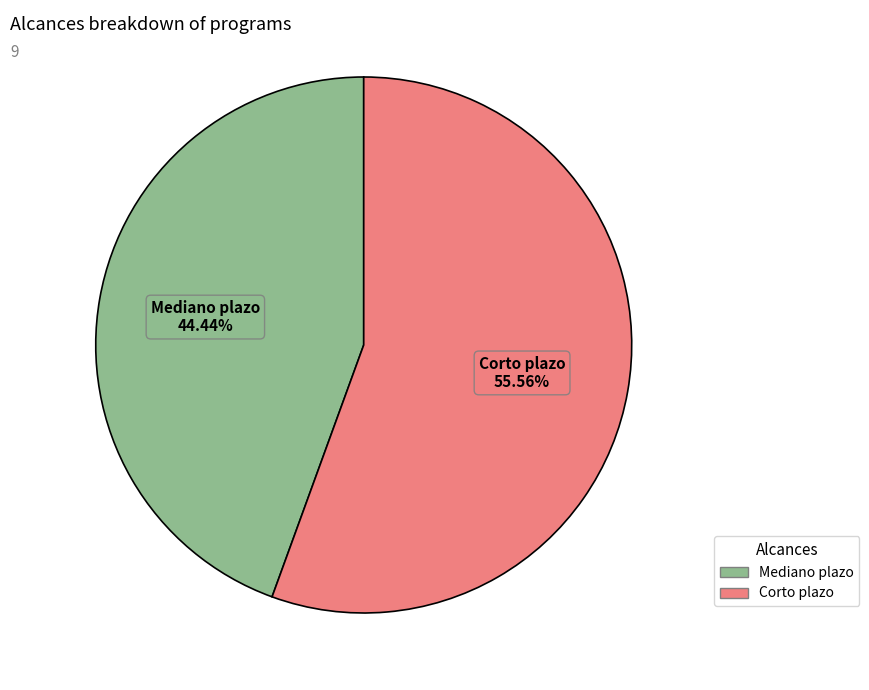

Is there a majority slice in this chart?

Yes